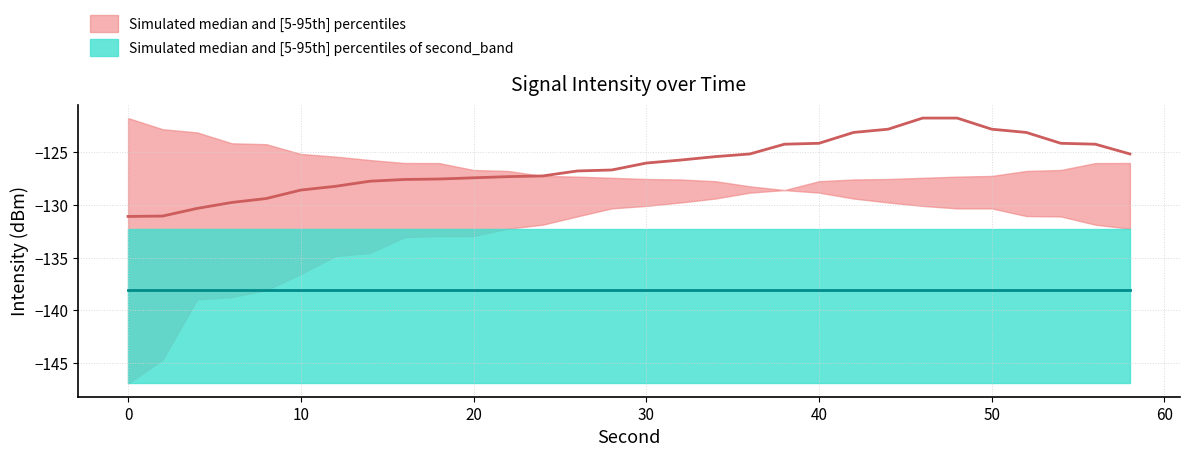

Count the number of categories in the chart.

30